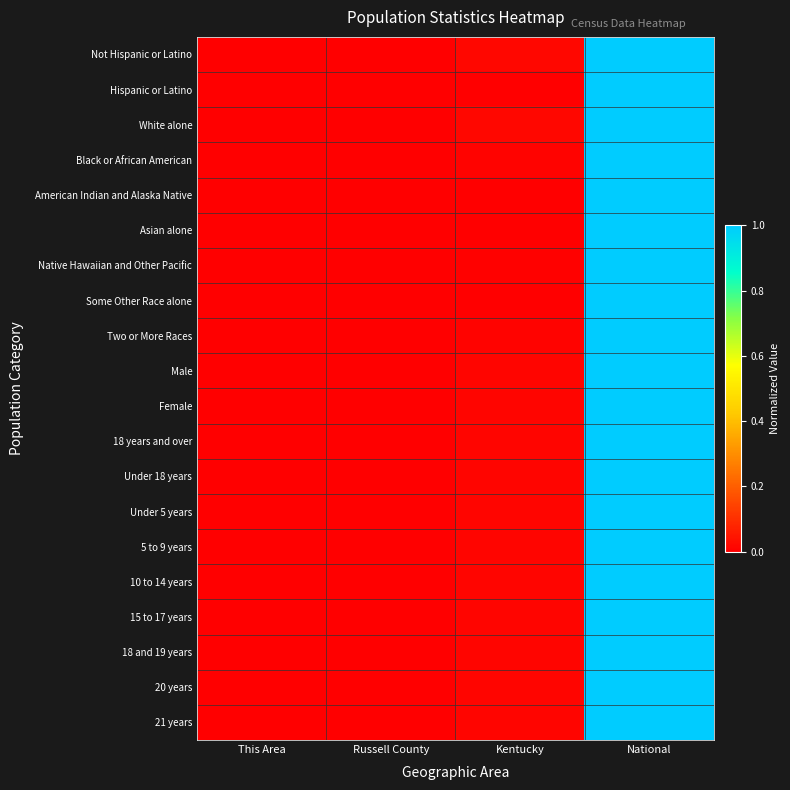

Rank the series by their maximum value, from lowest to highest.

Not Hispanic or Latino, Hispanic or Latino, White alone, Black or African American, American Indian and Alaska Native, Asian alone, Native Hawaiian and Other Pacific, Some Other Race alone, Two or More Races, Male, Female, 18 years and over, Under 18 years, Under 5 years, 5 to 9 years, 10 to 14 years, 15 to 17 years, 18 and 19 years, 20 years, 21 years